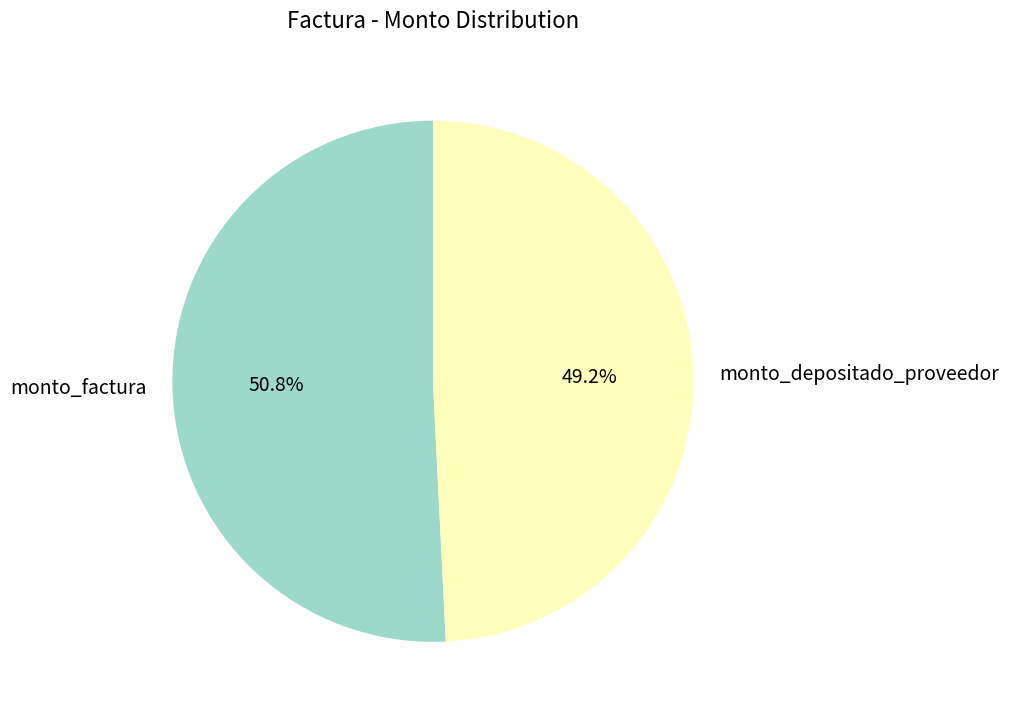

What is the ratio of the value at monto_depositado_proveedor to the value at monto_factura?

1.0